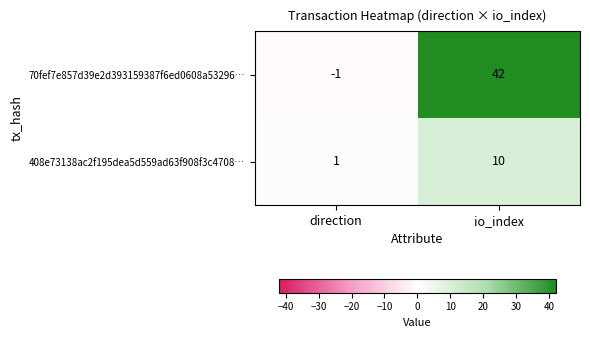

What is the sum of all 70fef7e857d39e2d393159387f6ed0608a53296… values?

41